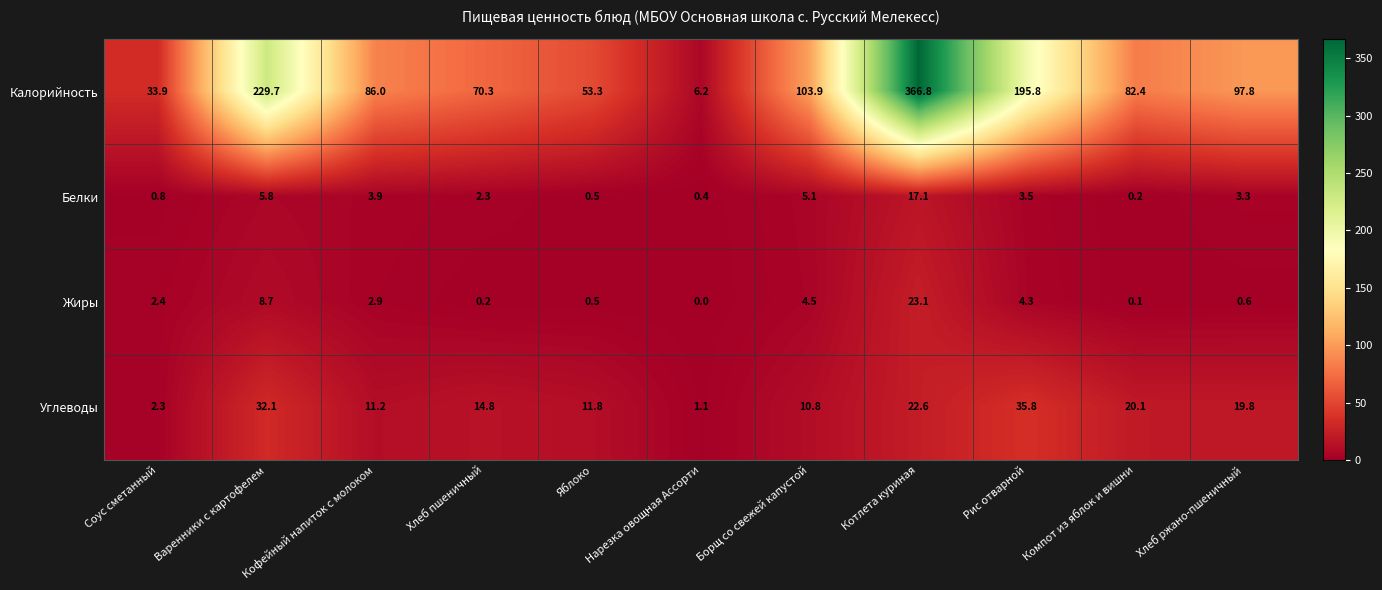

At how many categories does at least one series exceed 218?

2